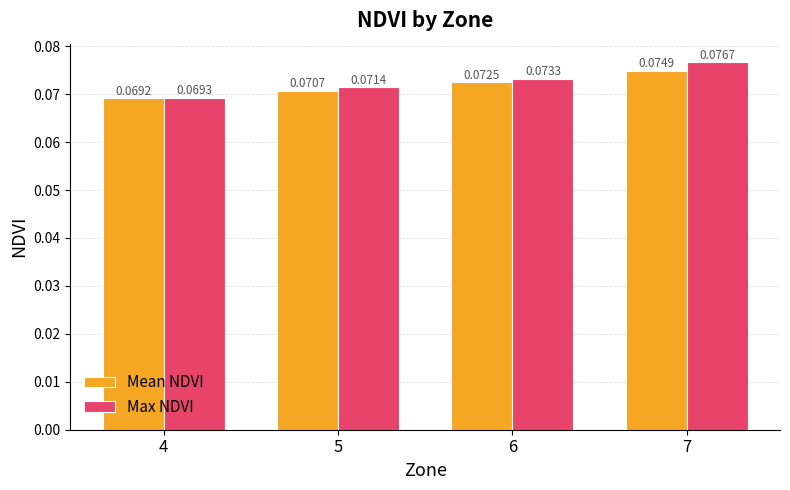

At how many categories does at least one series exceed 0?

4